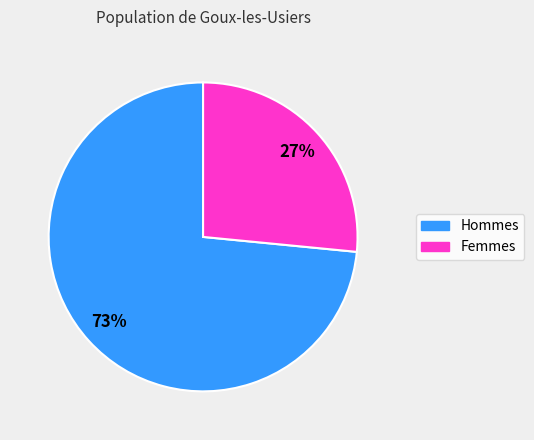

Is there a majority slice in this chart?

Yes